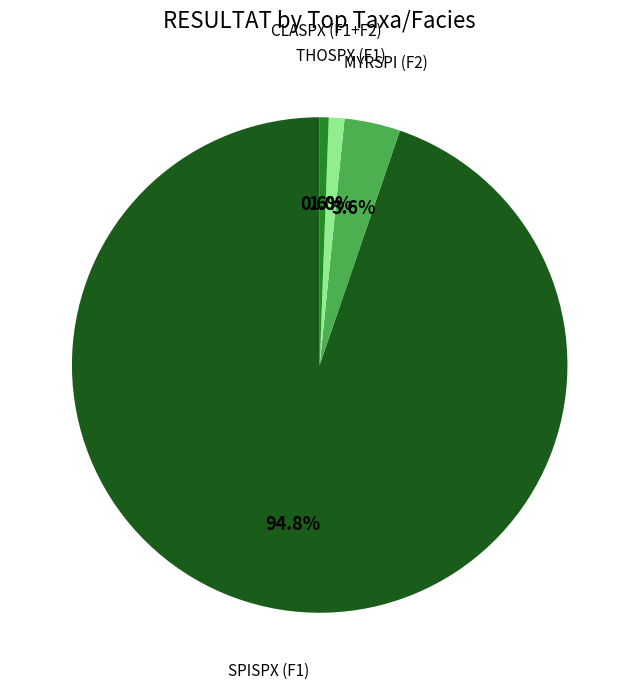

Is there any slice that represents more than half of the pie?

Yes